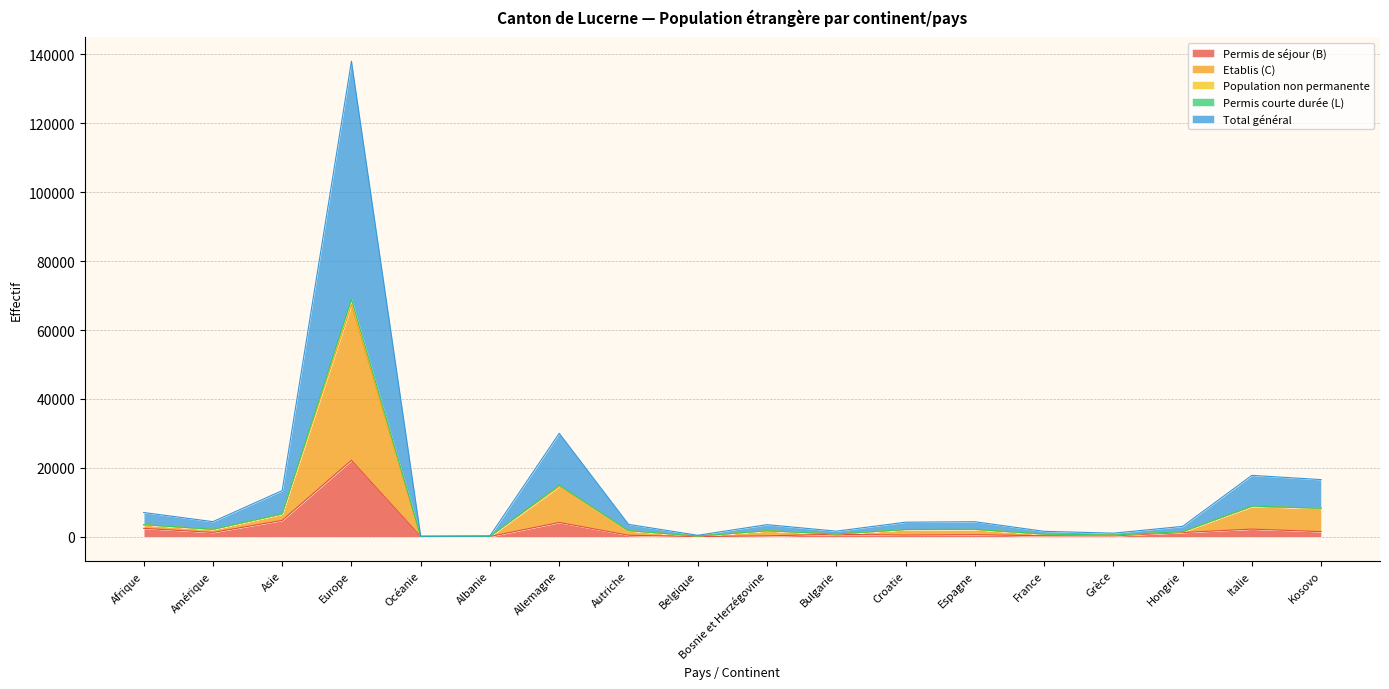

List the labels in order of Permis de séjour (B) value, smallest first.

Océanie, Belgique, Albanie, Bosnie et Herzégovine, Grèce, France, Autriche, Croatie, Espagne, Bulgarie, Hongrie, Amérique, Kosovo, Italie, Afrique, Allemagne, Asie, Europe